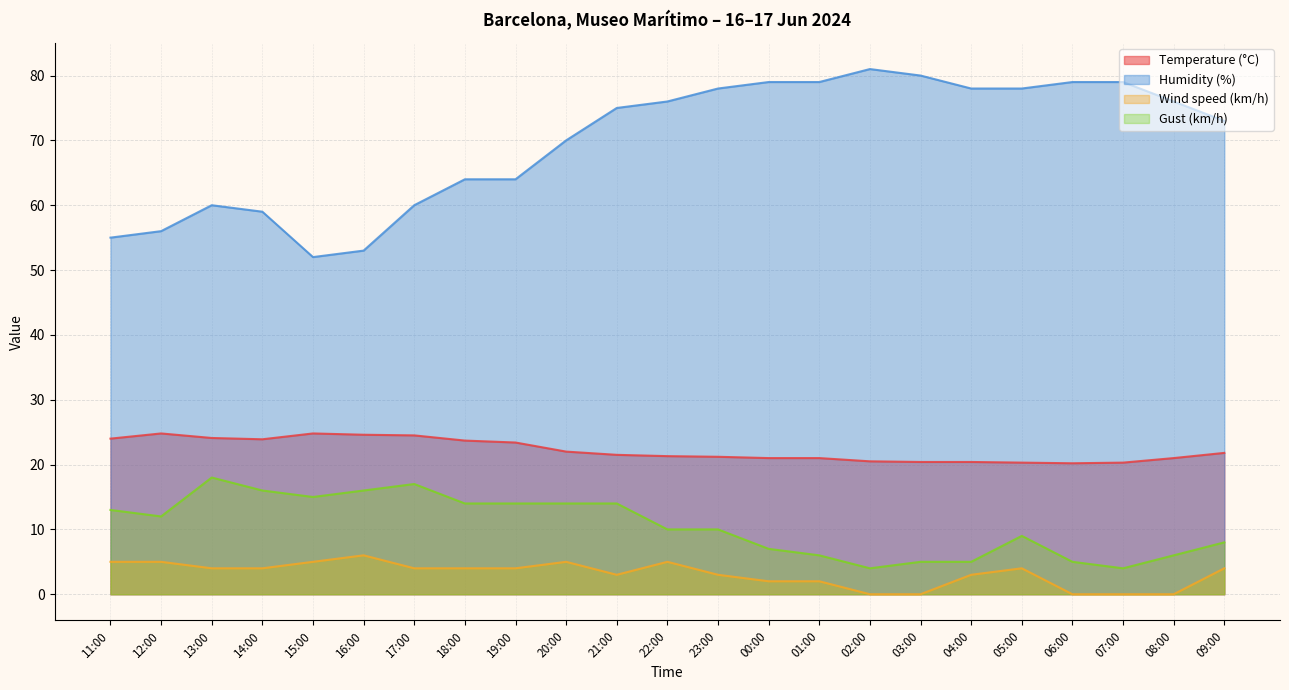

The value of Wind speed (km/h) at 08:00 is 0.0. True or false?

True